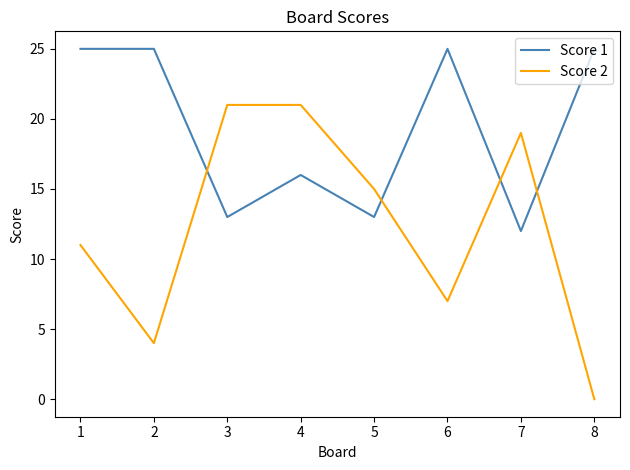

The Score 2 series shows 6 at 1. True or false?

False